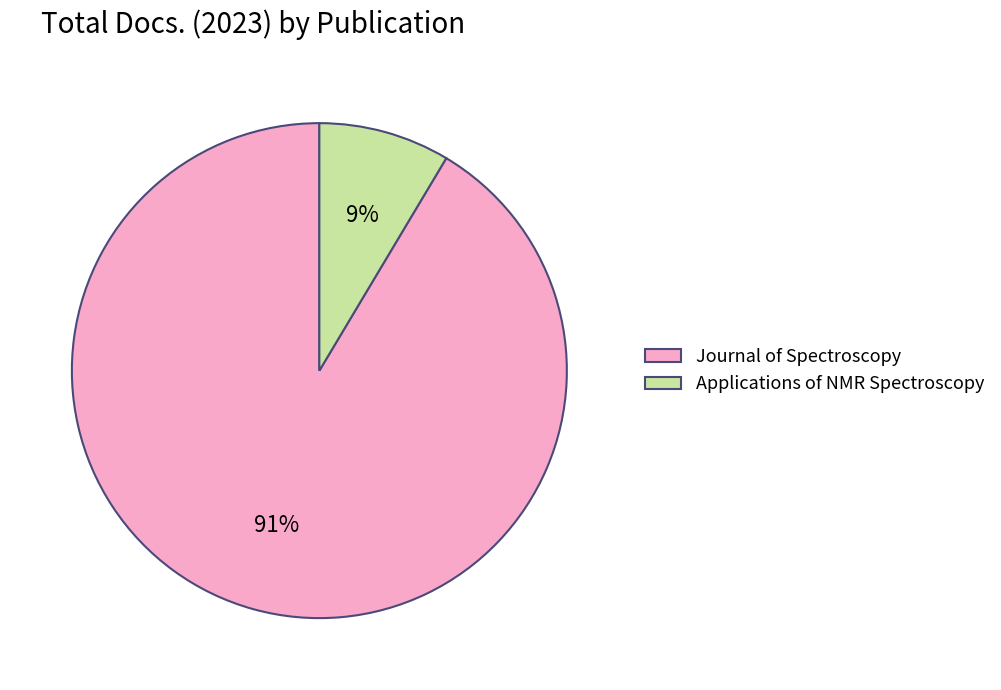

What percentage is the Applications of NMR Spectroscopy slice, to the nearest percent?

9%